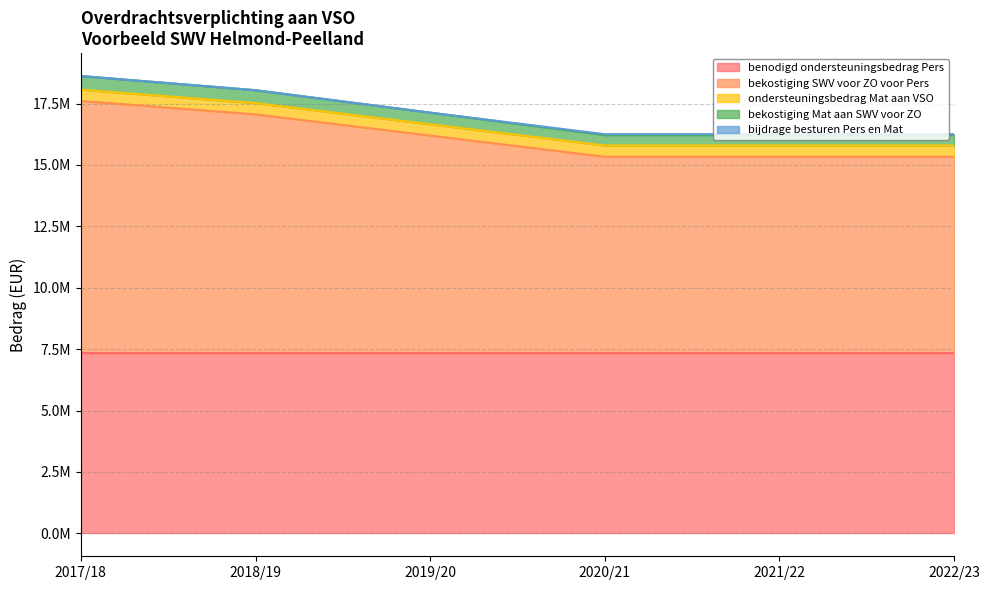

What is the average value of the bijdrage besturen Pers en Mat series?

17801.0